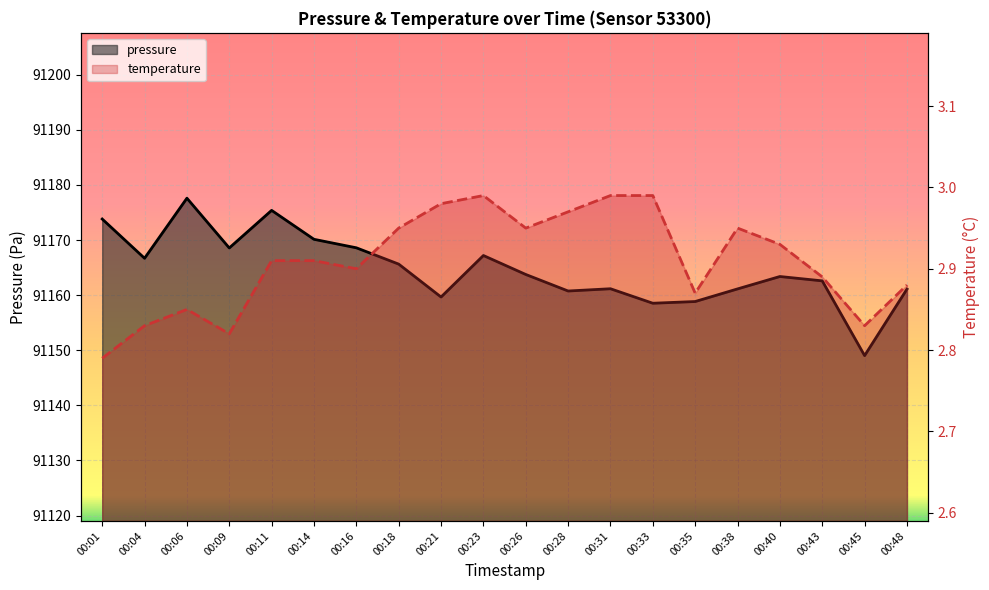

At which label is temperature closest to 2?

00:01